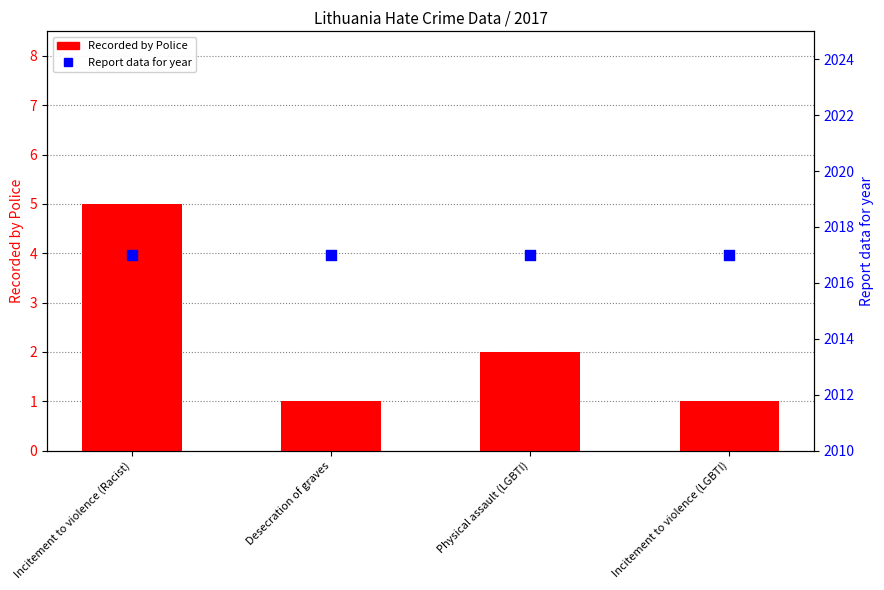

Is the value of Recorded by Police at Physical assault (LGBTI) greater than the value of Report data for year at Physical assault (LGBTI)?

No